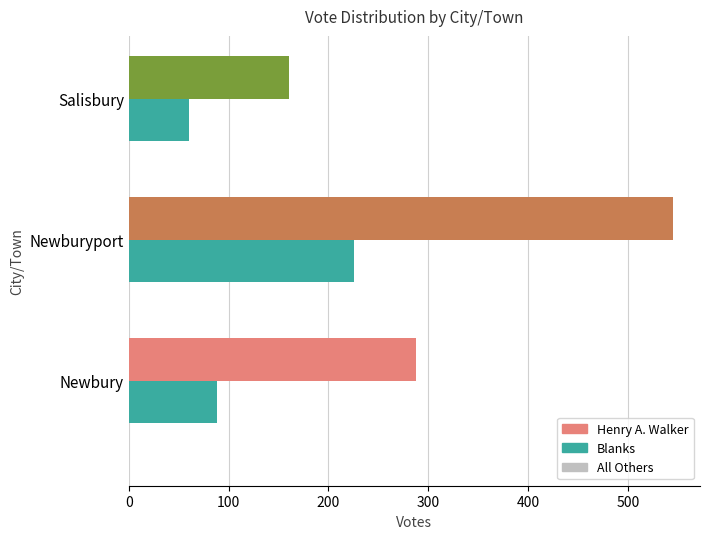

How many distinct data groups are displayed?

2